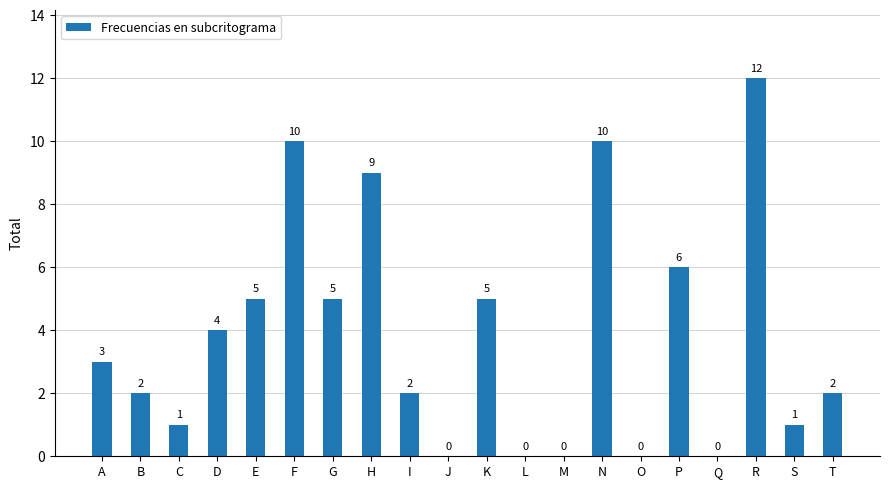

What is the sum of the values at E and N?

15